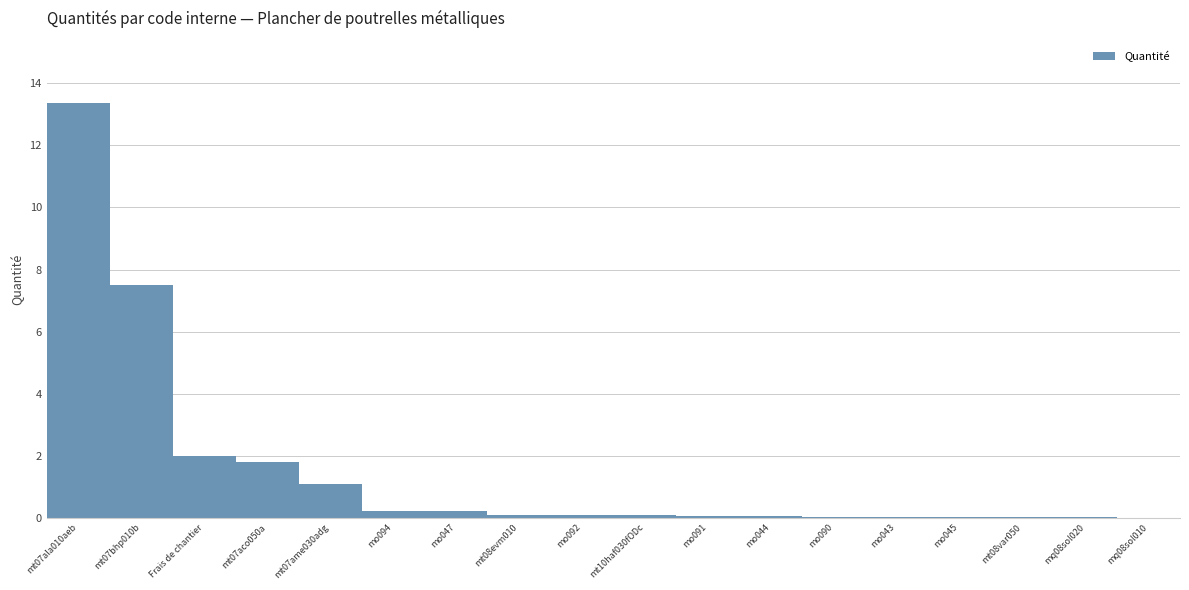

The chart shows a value of 0.1 at mo092. True or false?

True